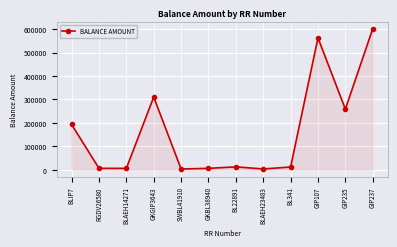

Where is the data nearest to the value 302347?

GKGIP3643